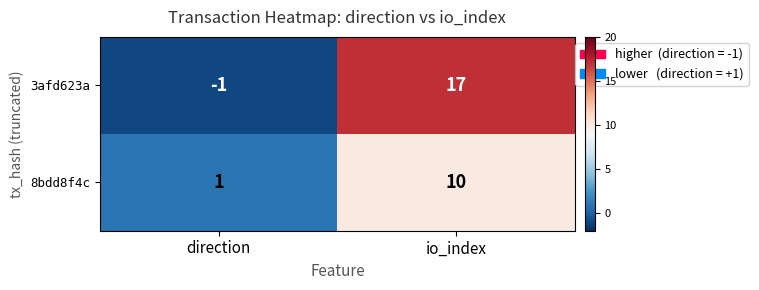

Is the value of 8bdd8f4c at direction greater than the value of 3afd623a at direction?

Yes